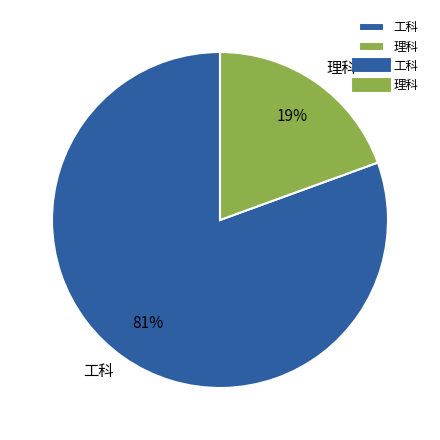

Which slice represents more than half of the pie?

工科